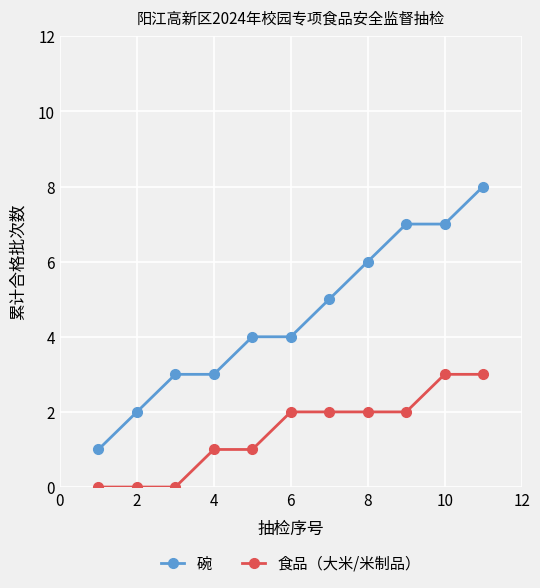

Reading left to right, extract all data points from this chart.

碗: 1	2	3	3	4	4	5	6	7	7	8
食品（大米/米制品）: 0	0	0	1	1	2	2	2	2	3	3